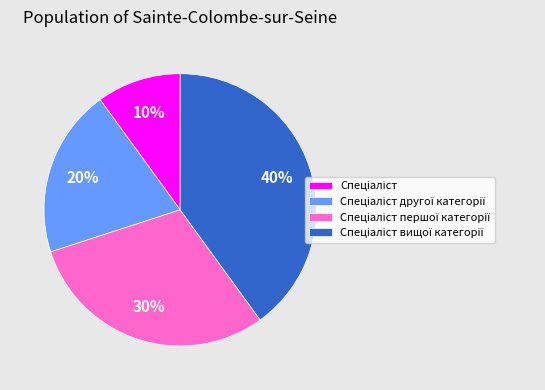

To the nearest percent, what is the average slice percentage?

25%